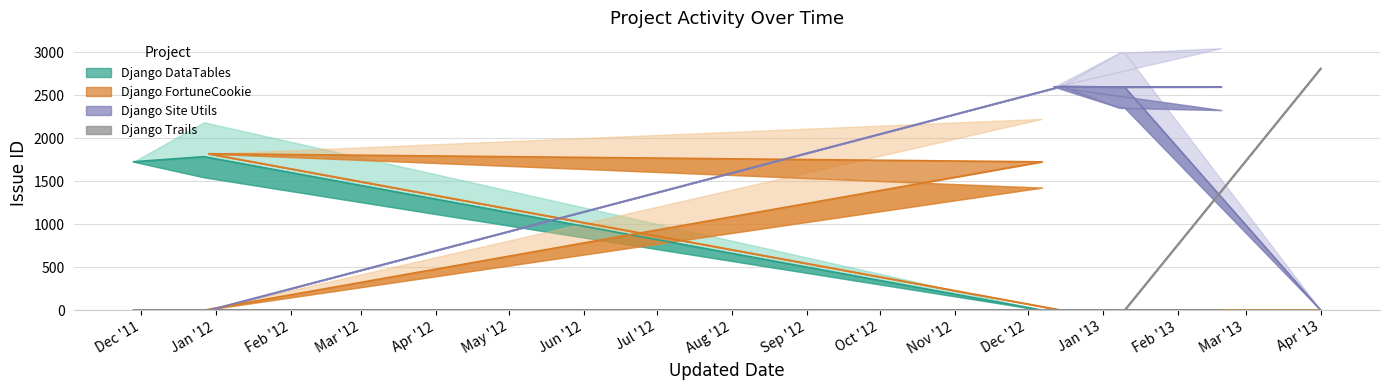

How many lines are shown in the chart?

4